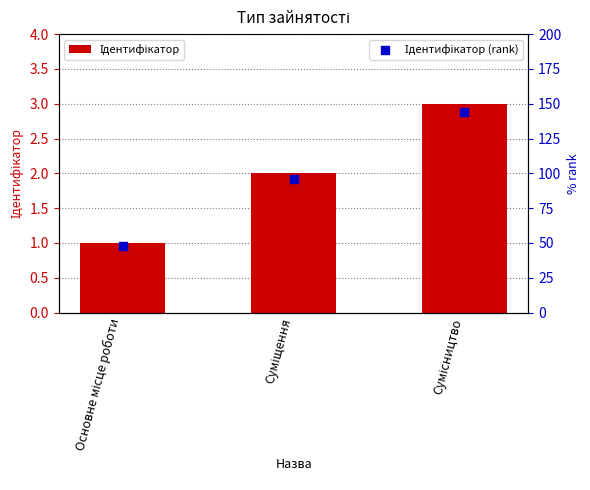

What is the total value across all series at Суміщення?

98